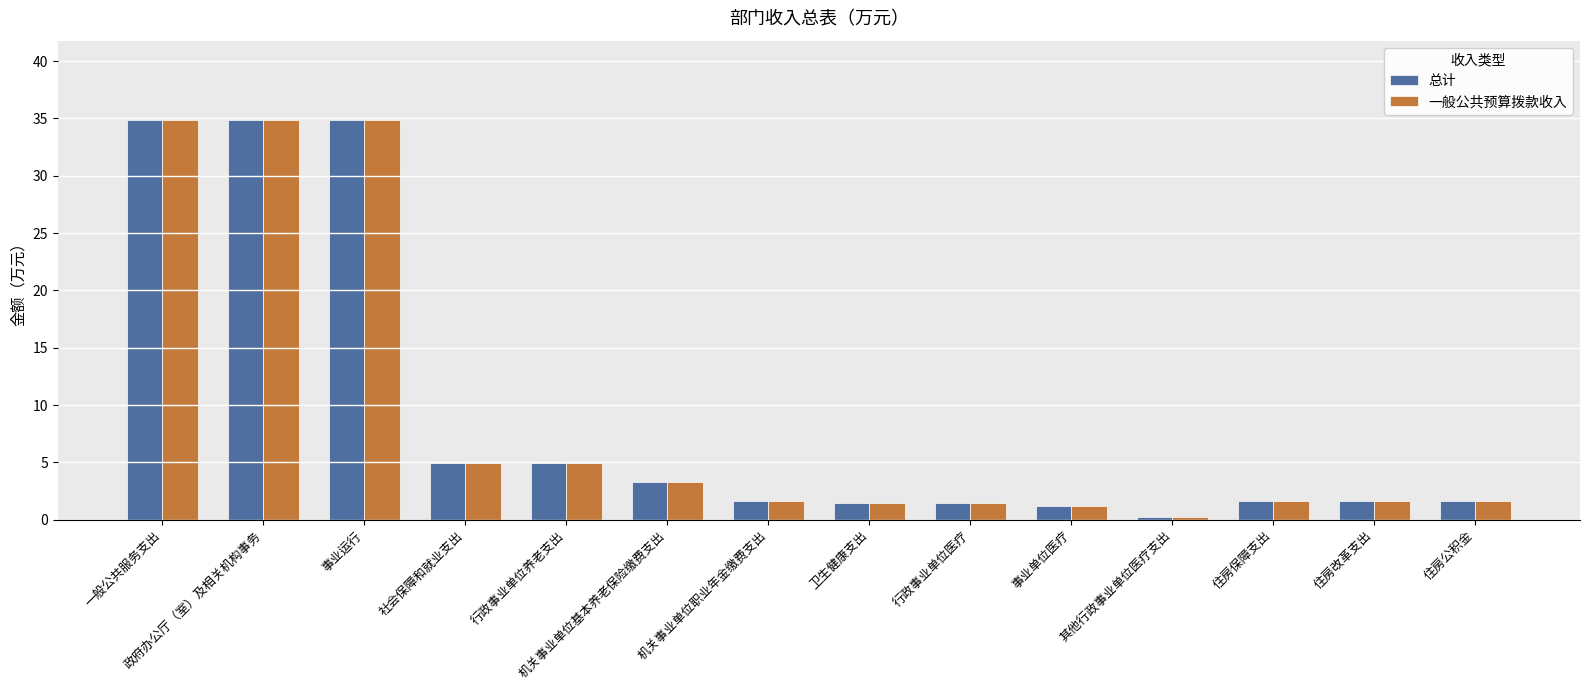

What is the maximum value for 一般公共预算拨款收入?

34.8